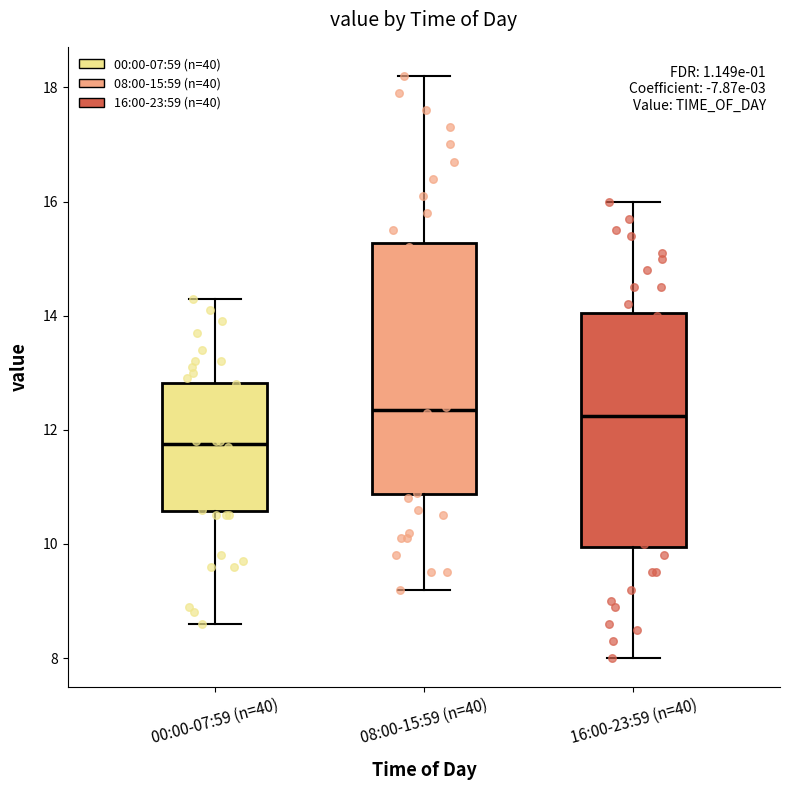

Which box's median line is the lowest?

00:00-07:59 (n=40)